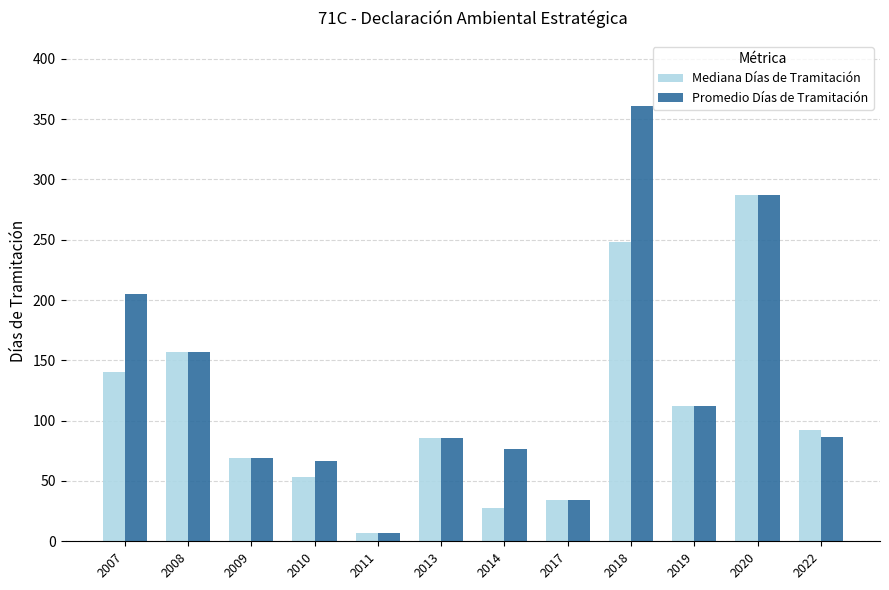

What is the difference between the Mediana Días de Tramitación values at 2008 and 2010?

103.0